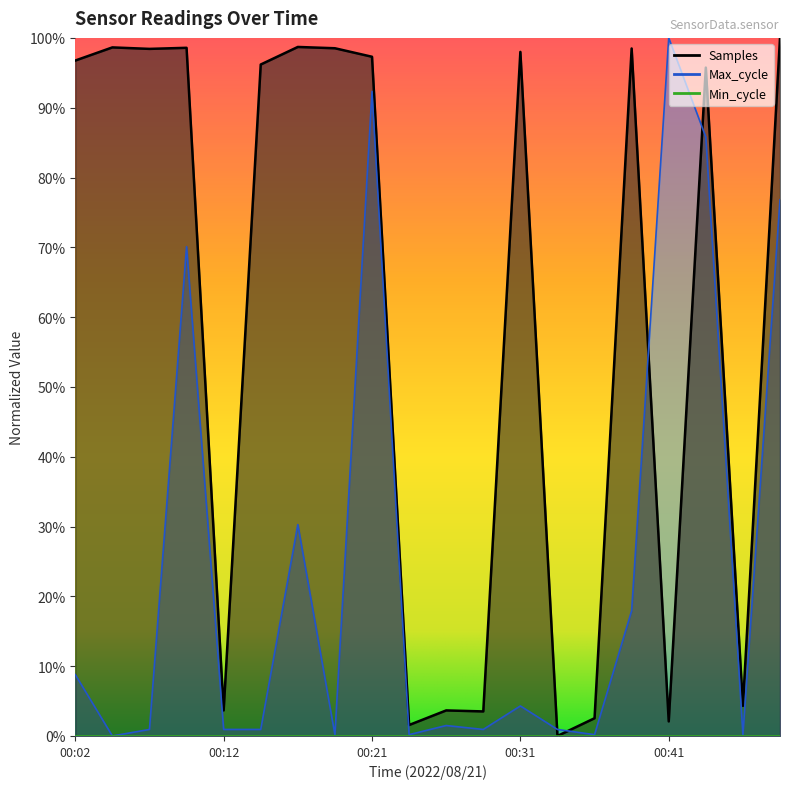

What is the maximum value shown in the chart?

100.0